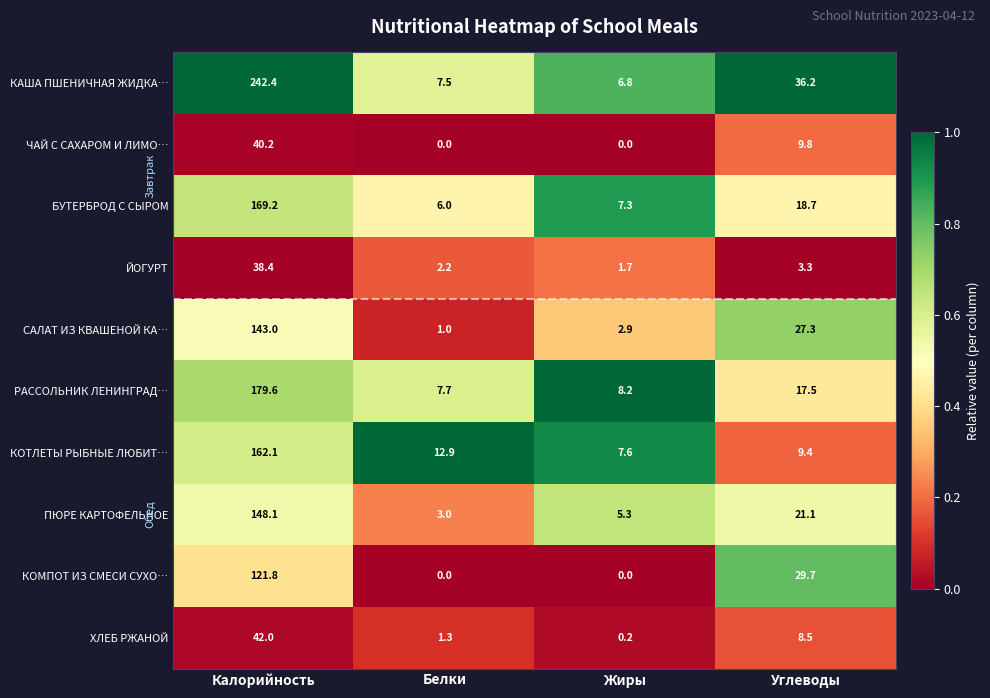

The value of ЧАЙ С САХАРОМ И ЛИМО… at Белки is 0.0. True or false?

True